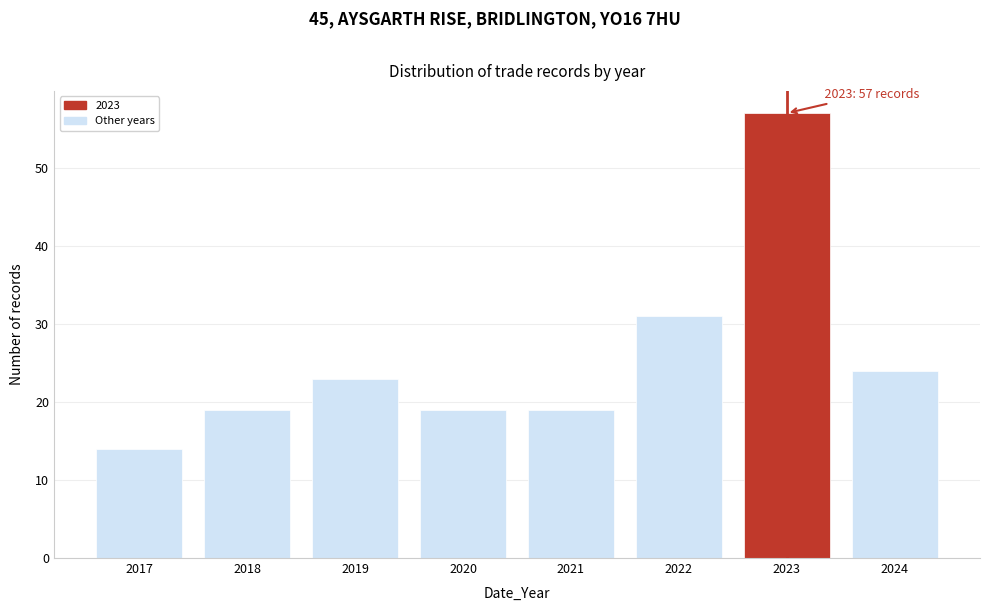

Over which range of the x-axis is the bar tallest?

2022.5 to 2023.5